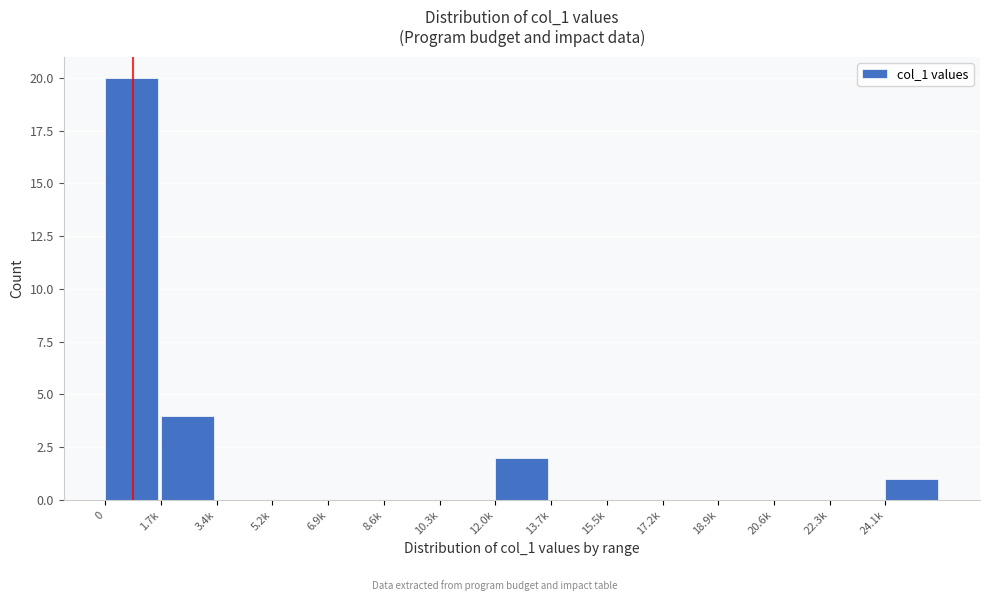

Reading right to left, what are all the values shown in this chart?

24.1k=1	22.3k=0	20.6k=0	18.9k=0	17.2k=0	15.5k=0	13.7k=0	12.0k=2	10.3k=0	8.6k=0	6.9k=0	5.2k=0	3.4k=0	1.7k=4	0=20